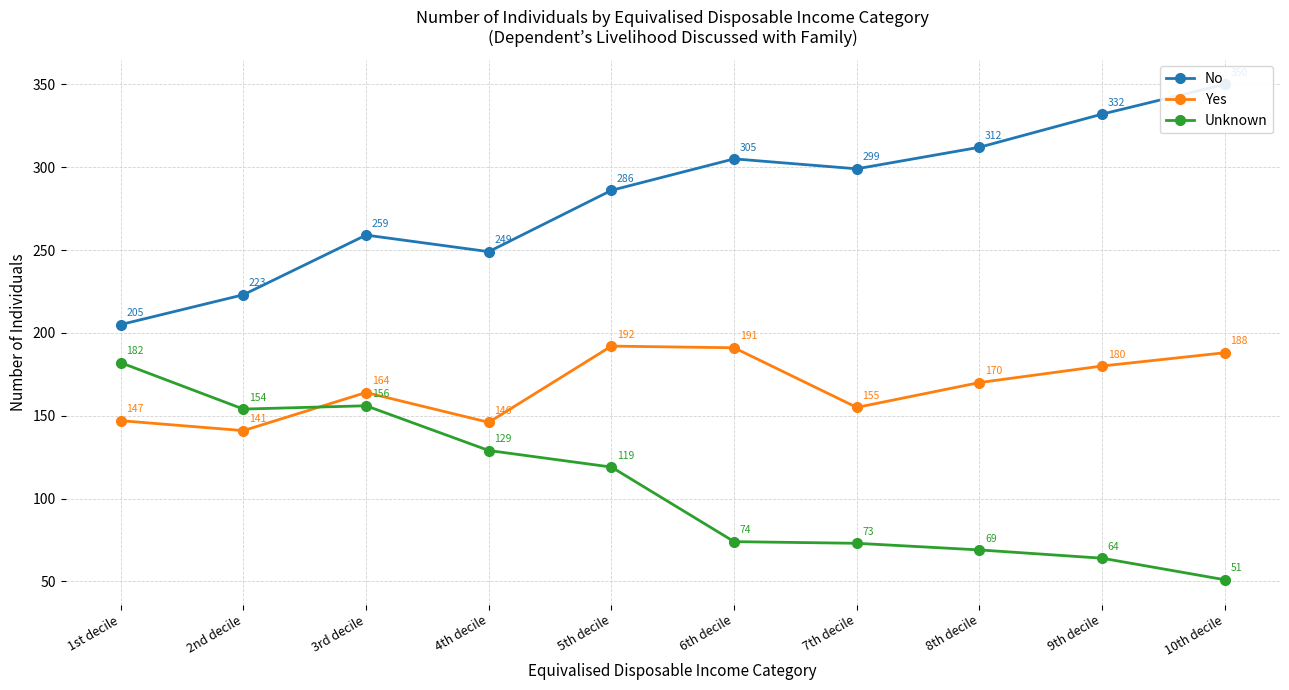

What is the difference between the maximum and minimum values in the Yes series?

51